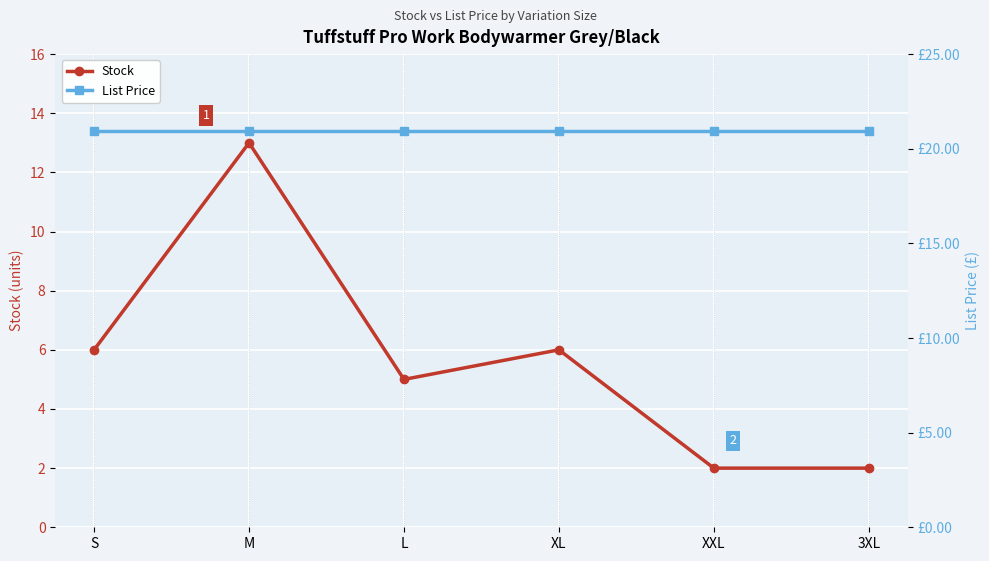

Which series has the largest range (max minus min)?

Stock